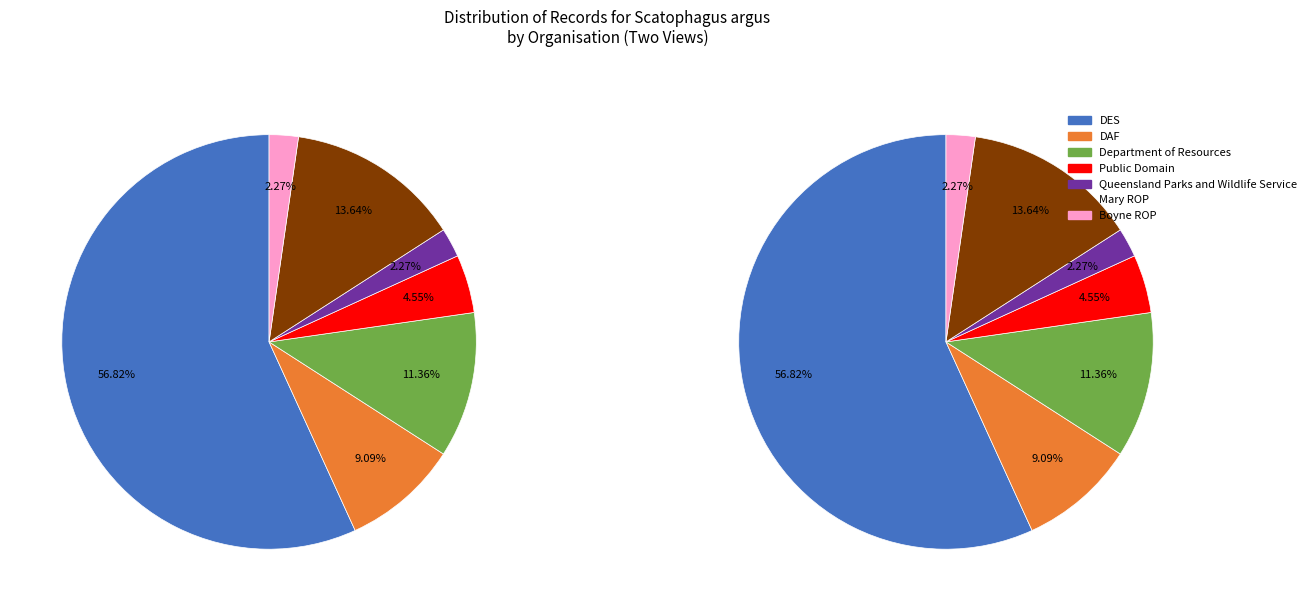

What percentage do Mary ROP and Queensland Parks and Wildlife Service together represent?

15.9%